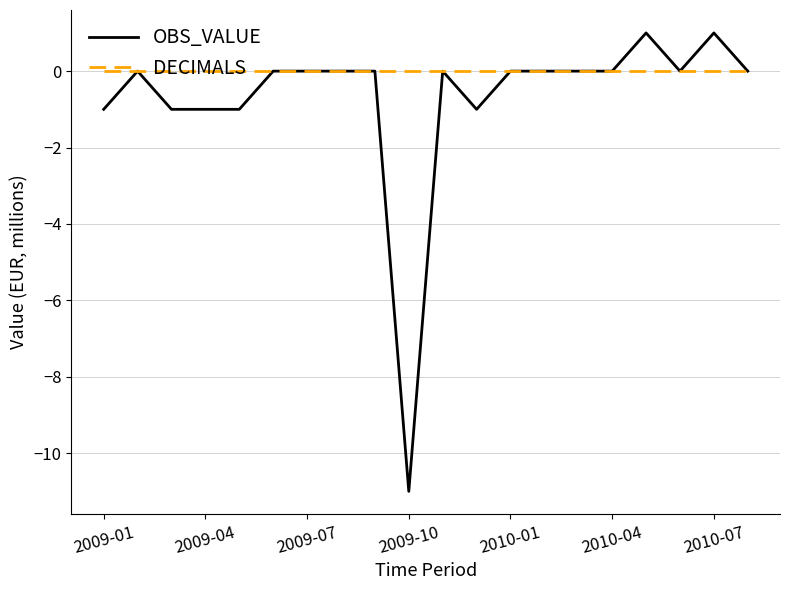

List the series in order of their overall mean, highest first.

DECIMALS, OBS_VALUE